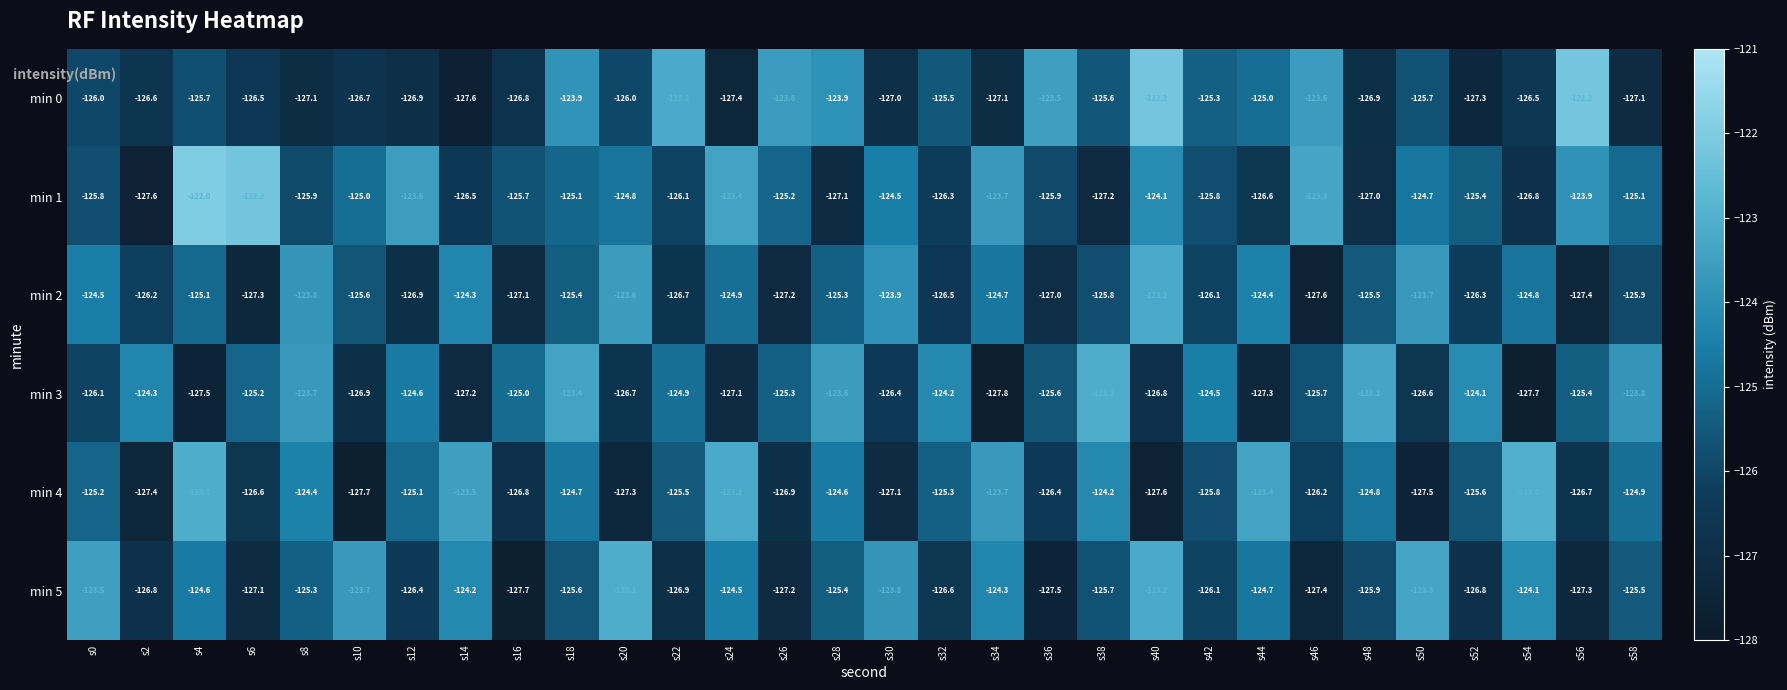

Which series changed the most between s48 and s58?

min 1